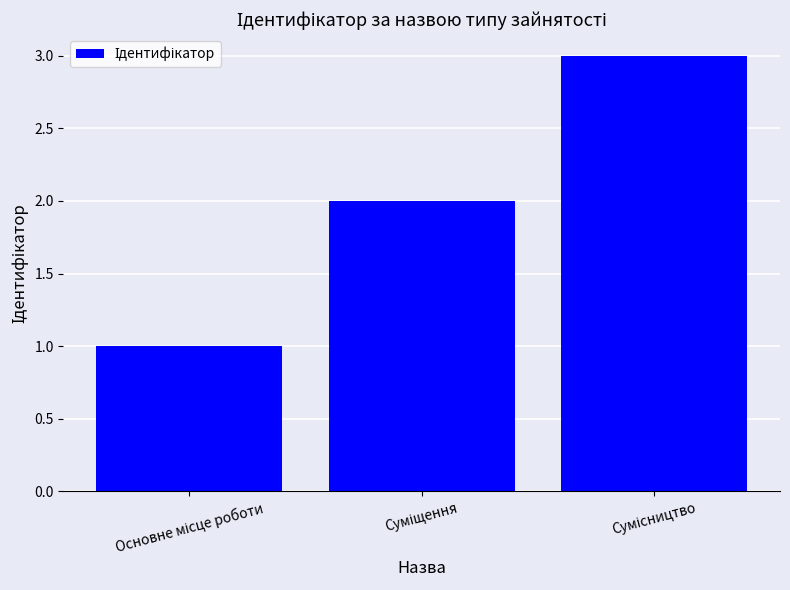

Count the values in the range 1 to 3.

3